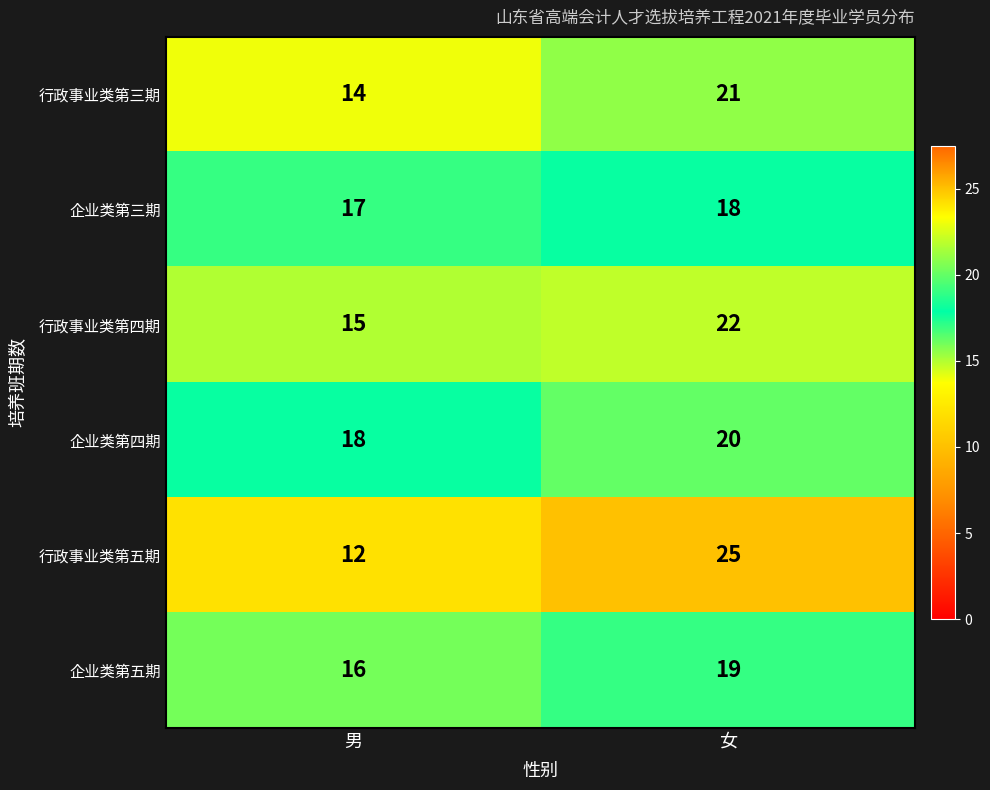

Which series has the widest spread of values?

行政事业类第五期